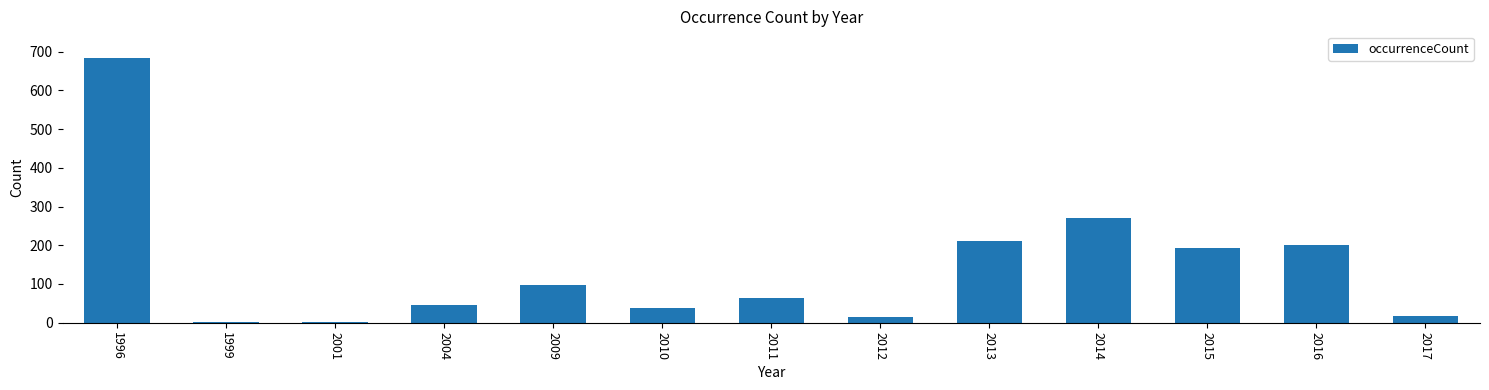

The value at 1996 is 684. True or false?

True